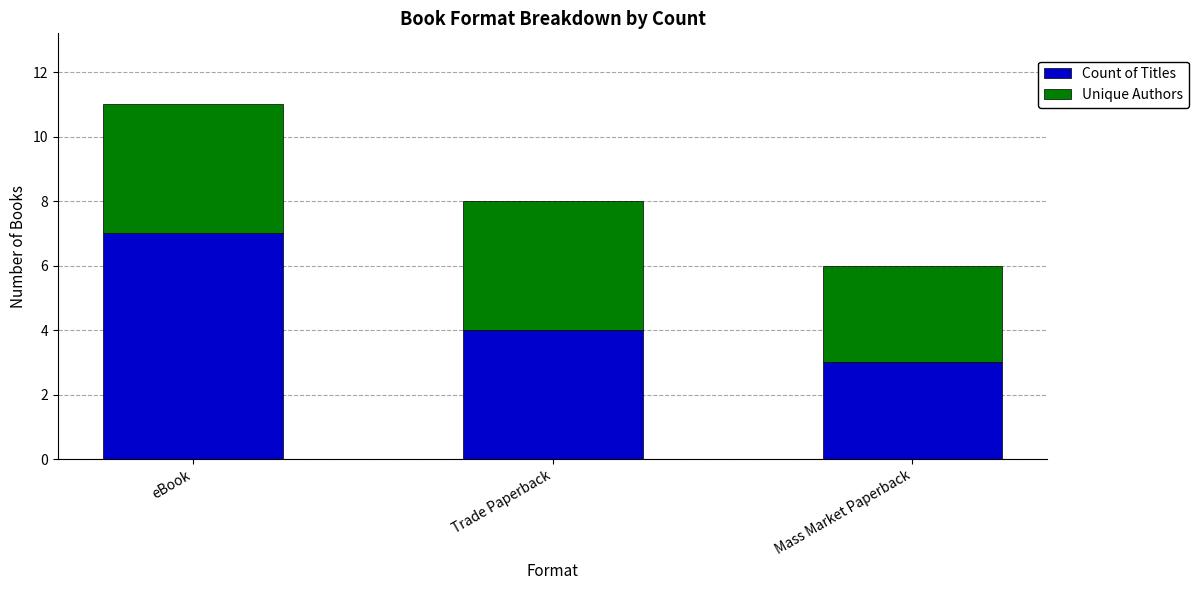

What is the total value across all series at Mass Market Paperback?

6